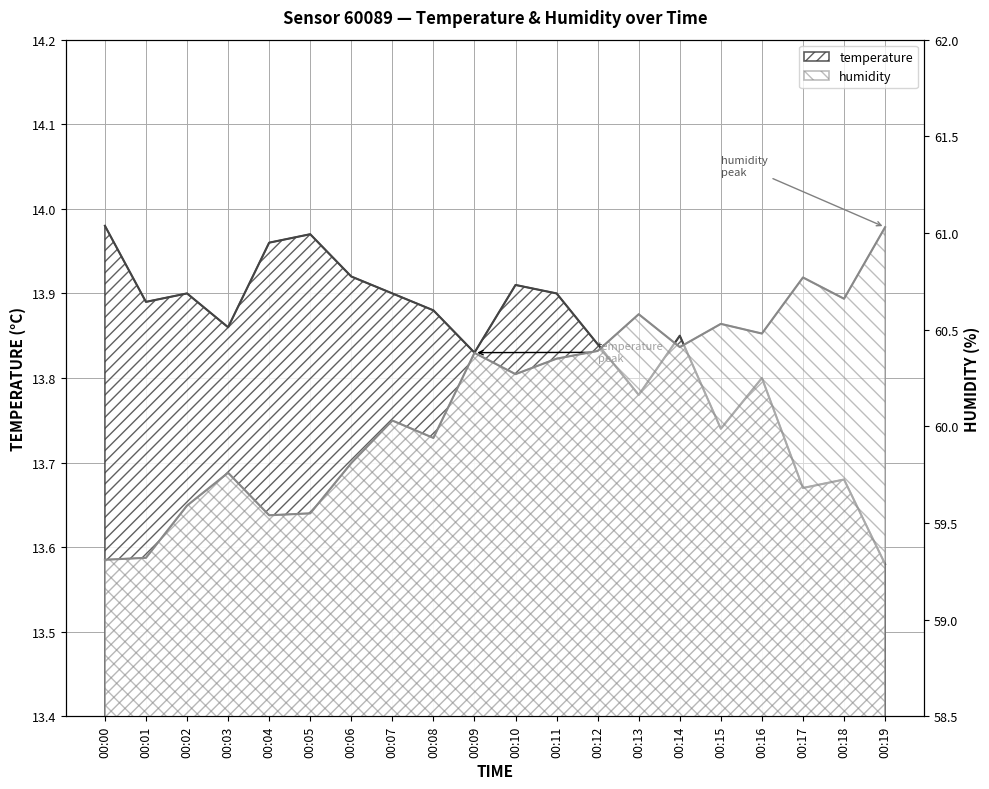

Where is temperature nearest to the value 13?

00:19